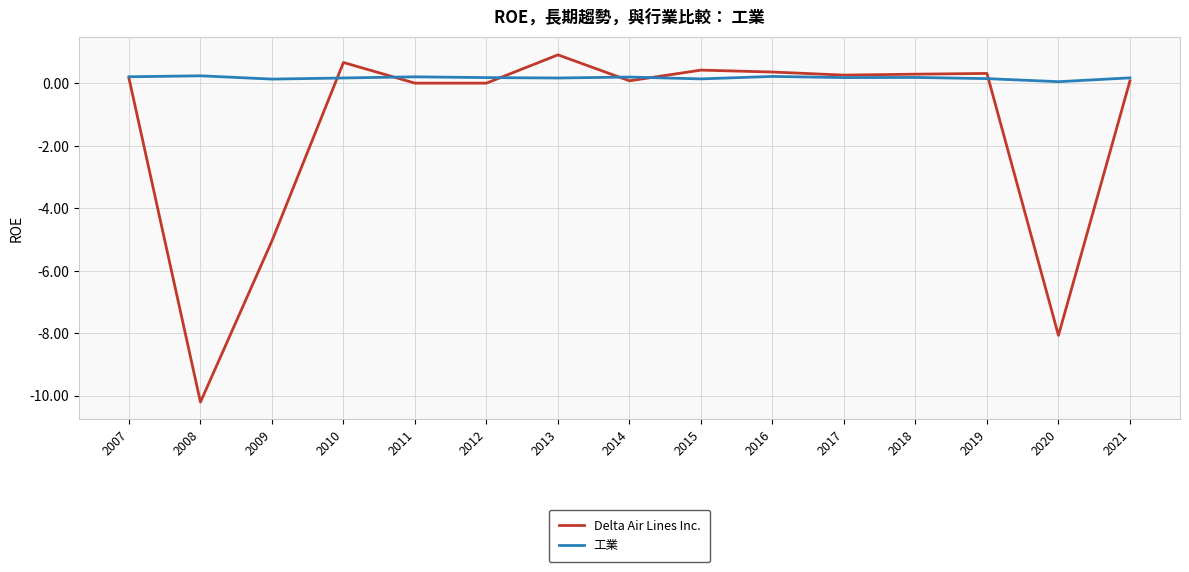

What is the spread (max minus min) of values at 2008?

10.4